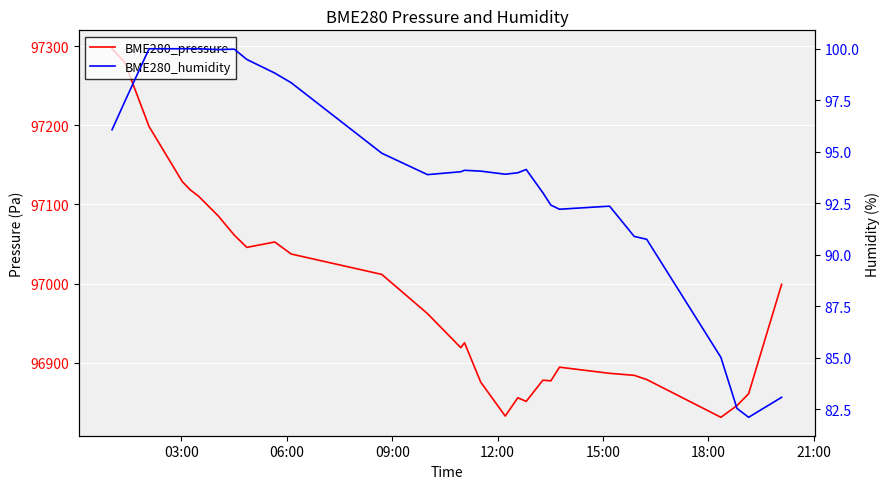

Is the value of BME280_pressure at 06:00 greater than the value of BME280_humidity at 19?

Yes